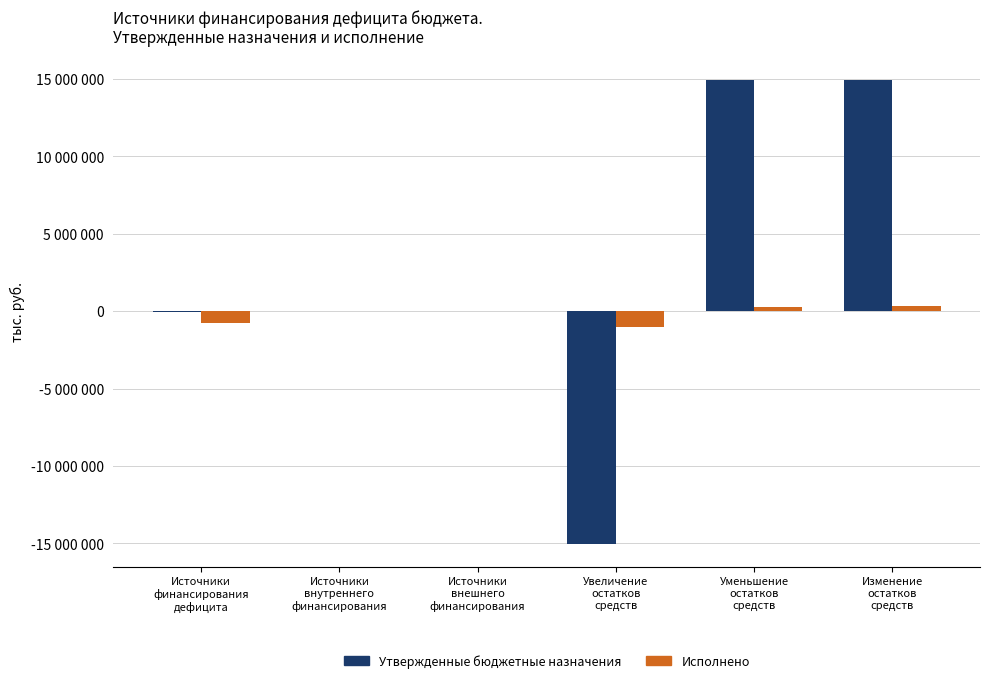

At which category is the sum across all series the highest?

Изменение
остатков
средств